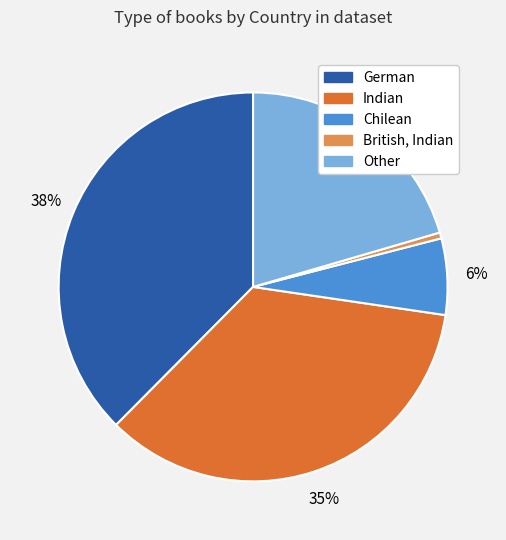

Which slice is the largest?

German